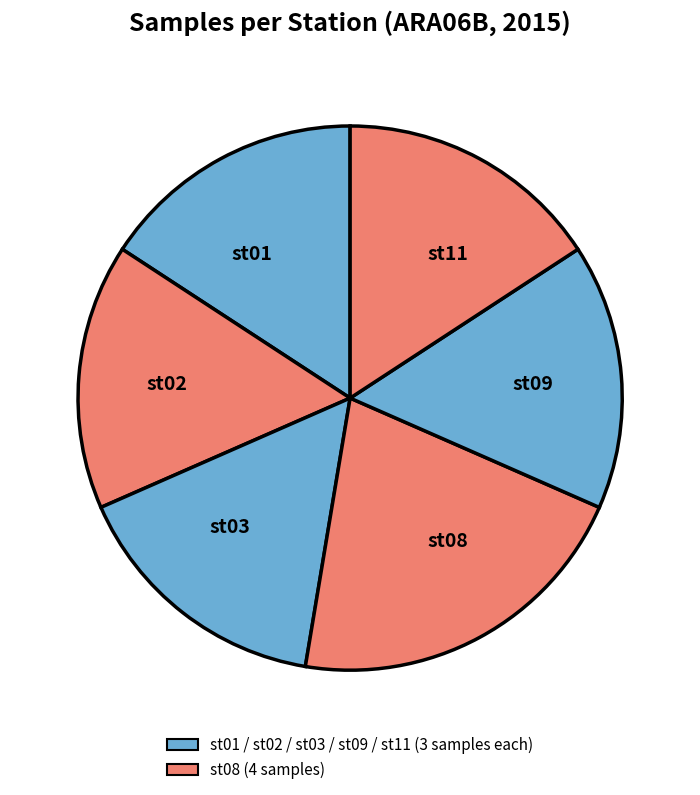

Do st02 and st03 together represent more than half of the pie?

No